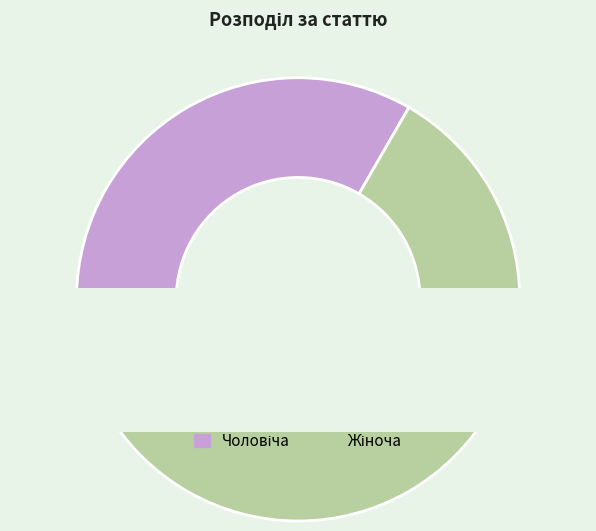

To the nearest percent, what is the average slice percentage?

50%